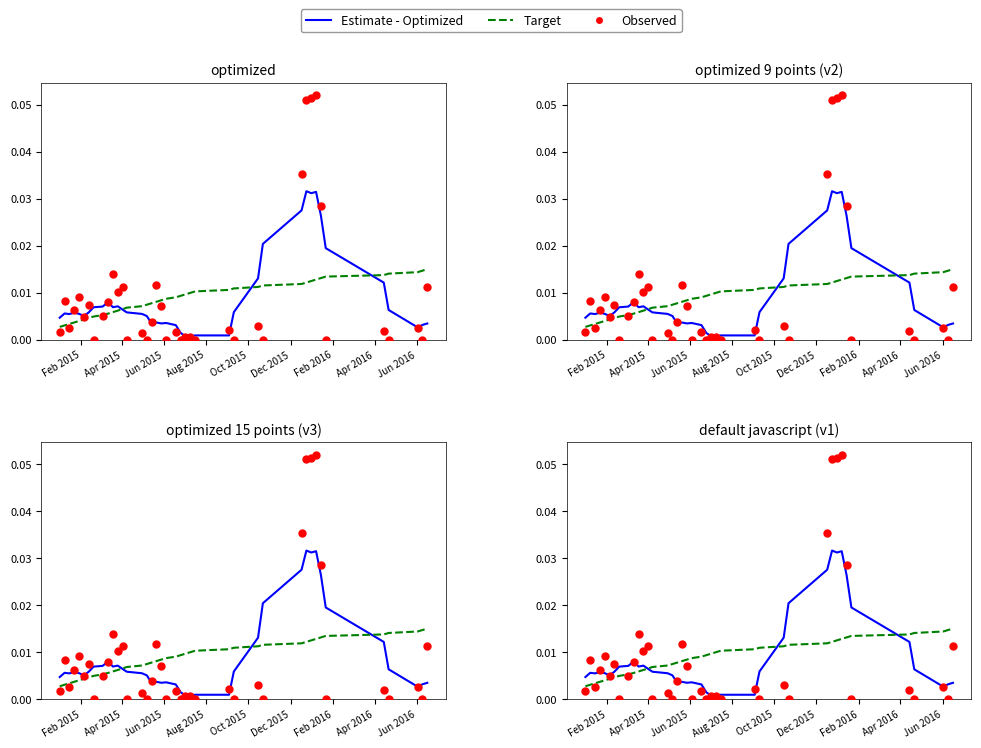

Which series reaches the maximum Y coordinate?

Observed